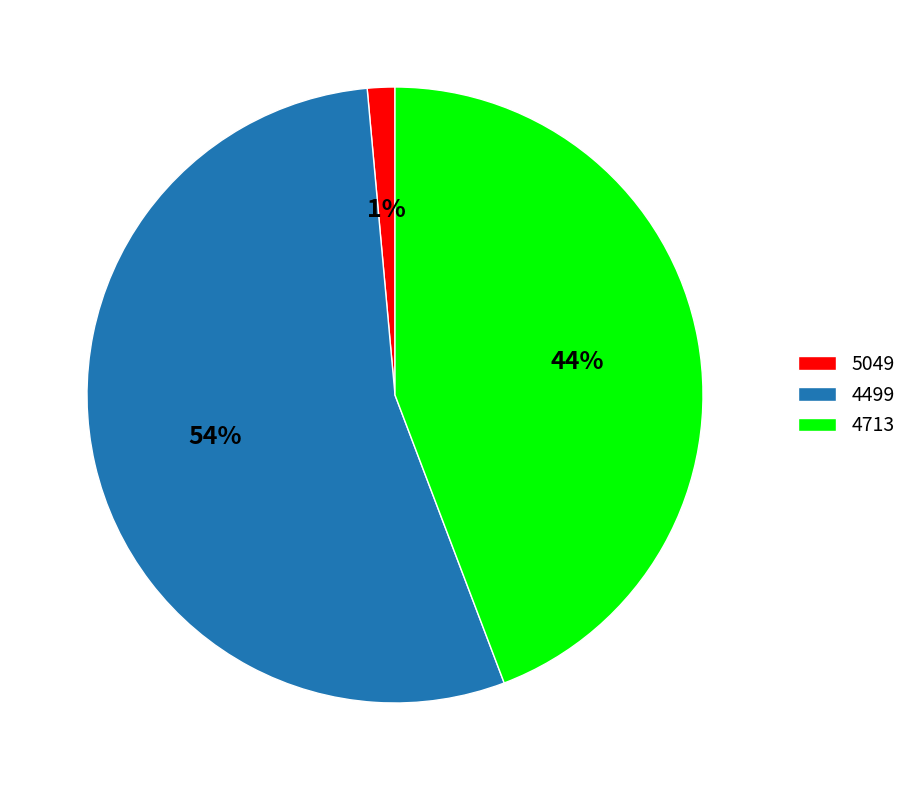

Rank the categories by value from highest to lowest.

4499, 4713, 5049